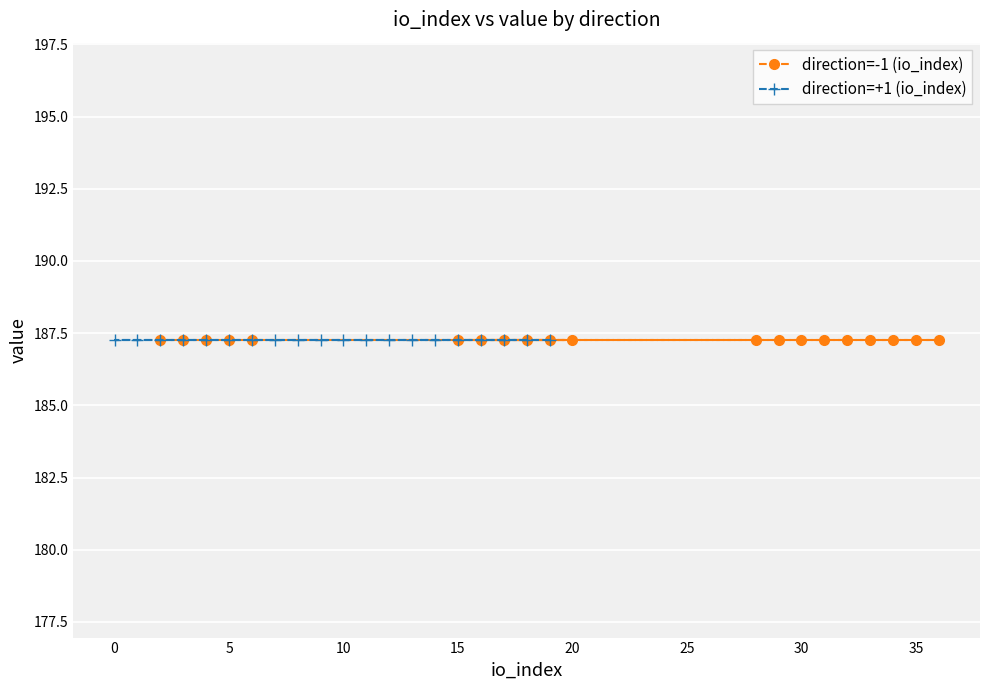

Does the chart display data point markers on the line(s)?

Yes